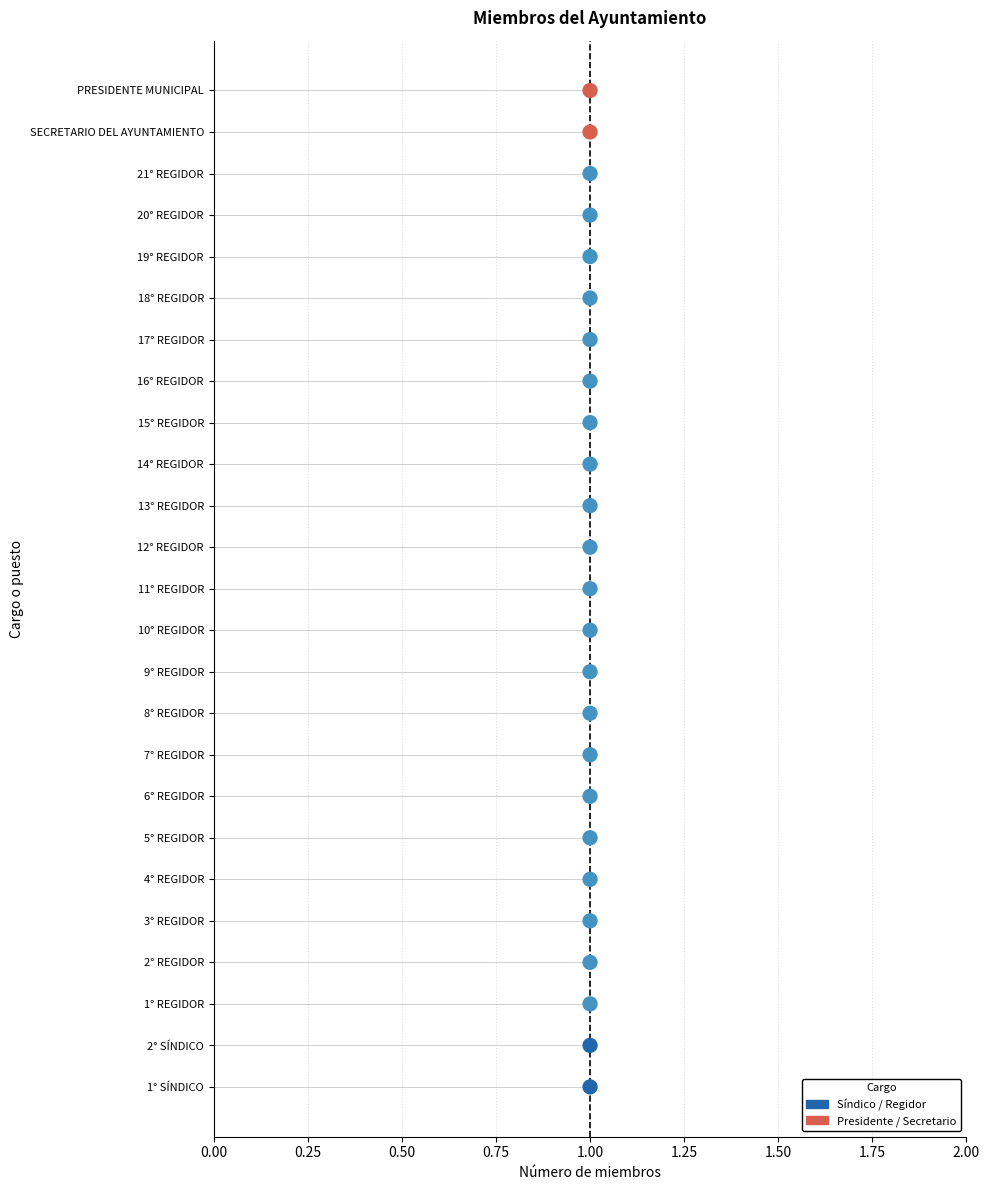

Which has a higher value, 1.00 or 1.00?

1.00